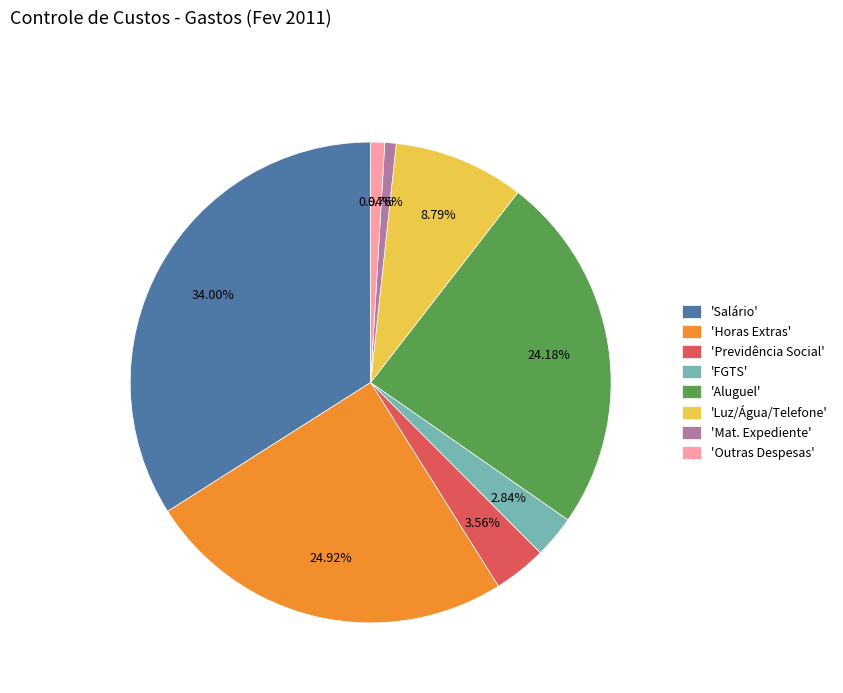

How many slices are in this pie chart?

8